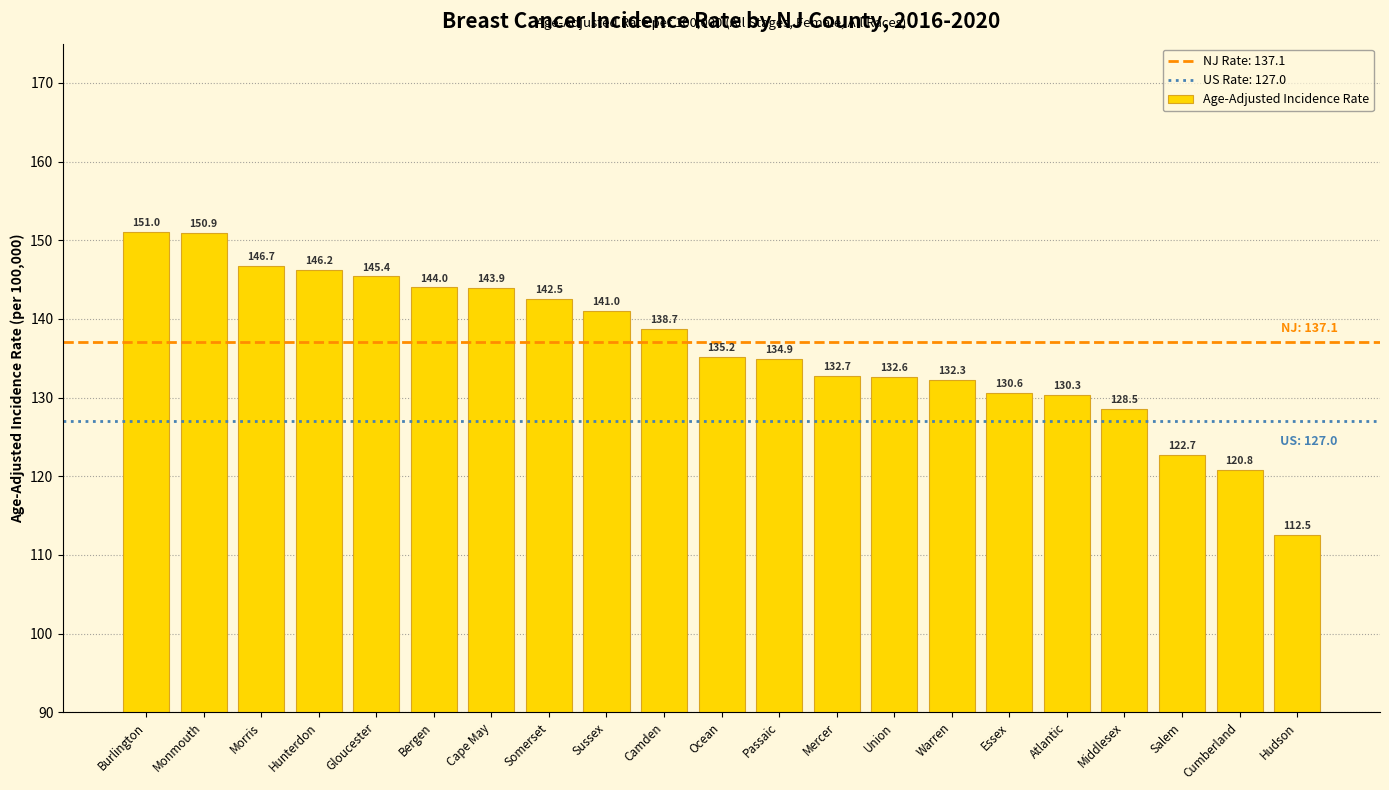

The chart shows a value of 45.9 at Somerset. True or false?

False